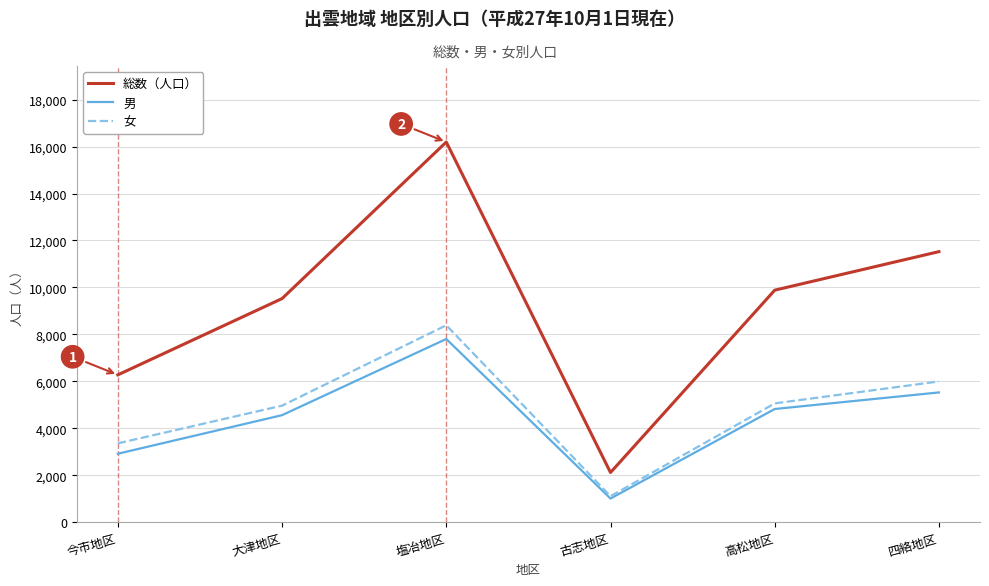

Is it true that 総数（人口） equals 9883 at 高松地区?

True